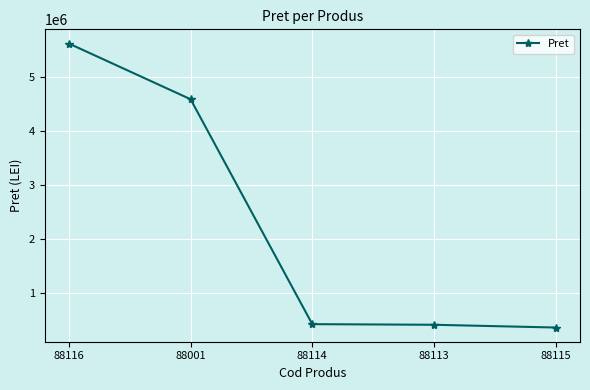

How many lines are shown in the chart?

1